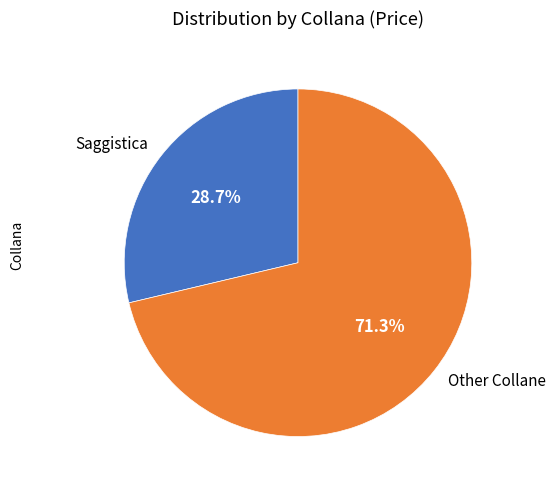

Combined, do Other Collane and Saggistica account for over 50%?

Yes